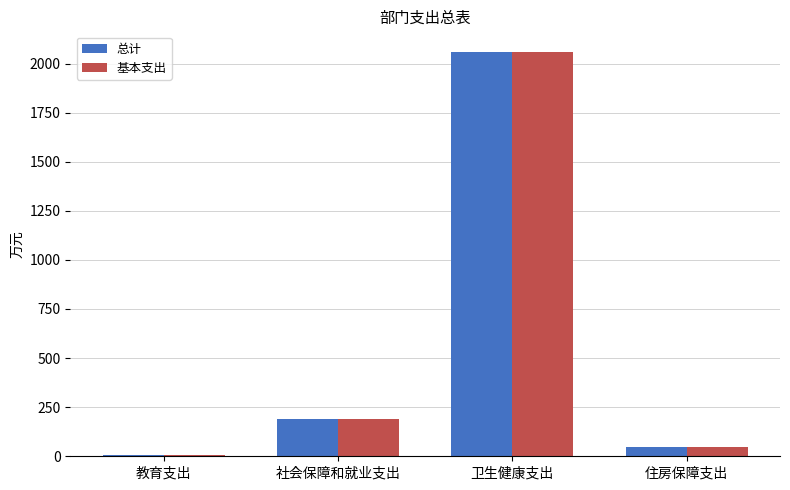

Reading left to right, what are all the values shown in this chart?

总计: 6.2	190.6	2060.9	49.2
基本支出: 6.2	190.6	2060.9	49.2